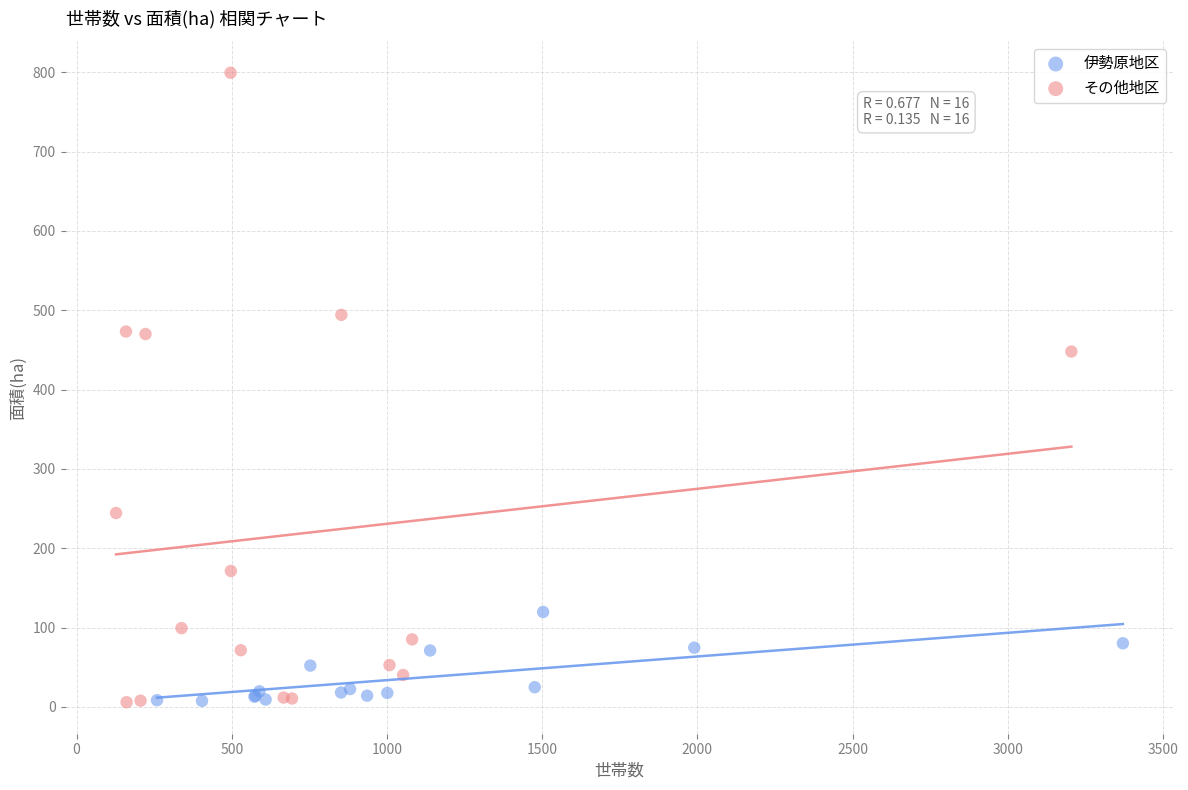

Which series has the largest Y range (max minus min)?

その他地区